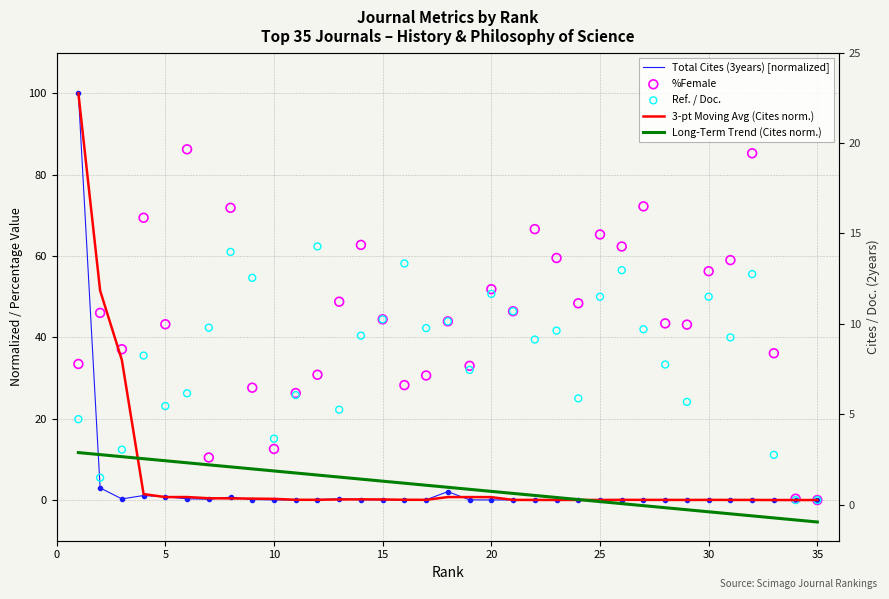

At how many categories does at least one series exceed 39?

28